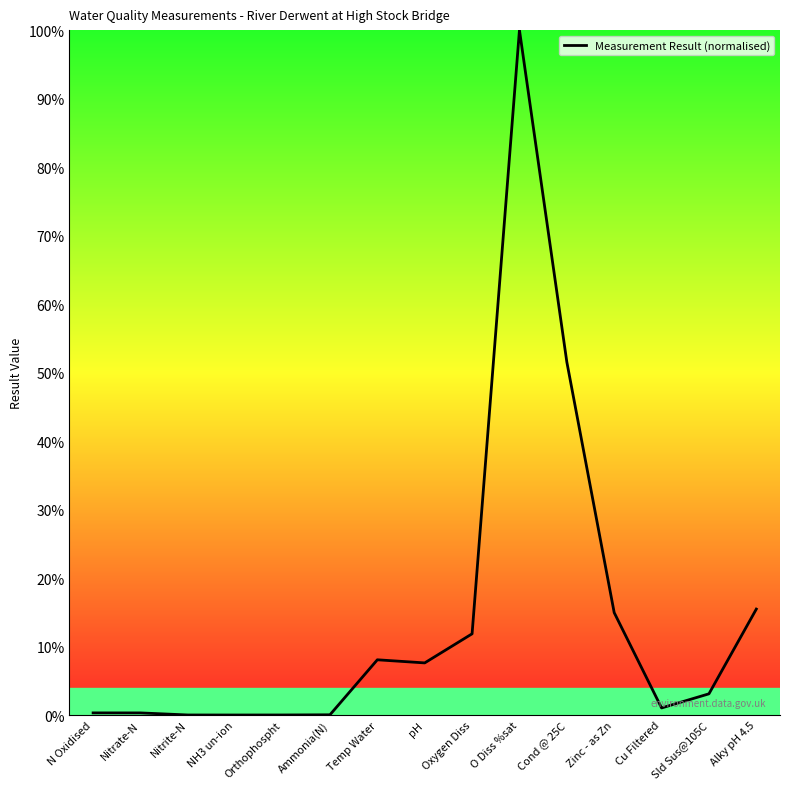

What is the difference between the maximum and minimum values?

100.0